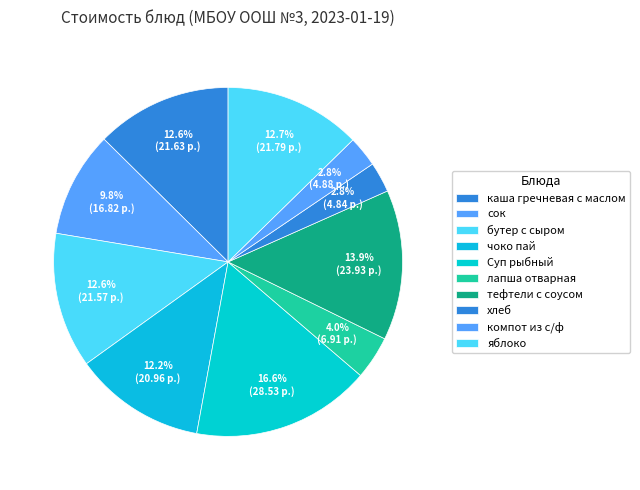

True or false: Суп рыбный accounts for 17% of the total.

True